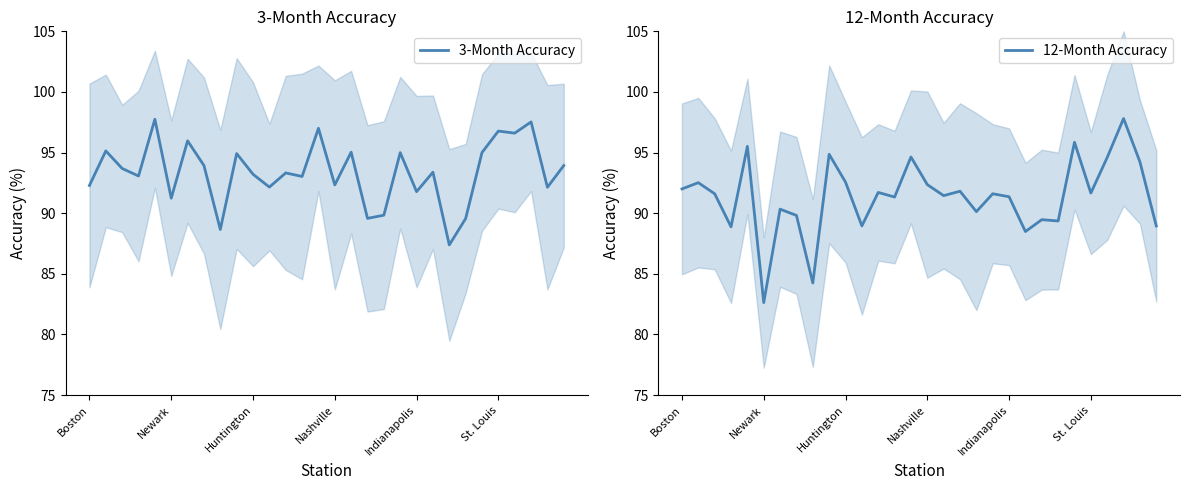

How many interior local peaks does the 3-Month Accuracy series have?

11